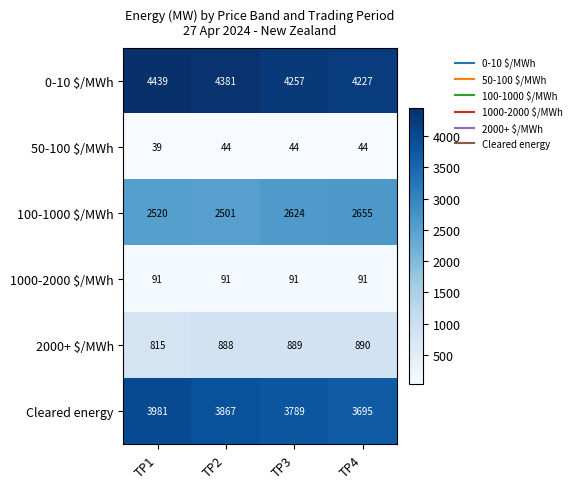

At how many categories does at least one series exceed 302?

4